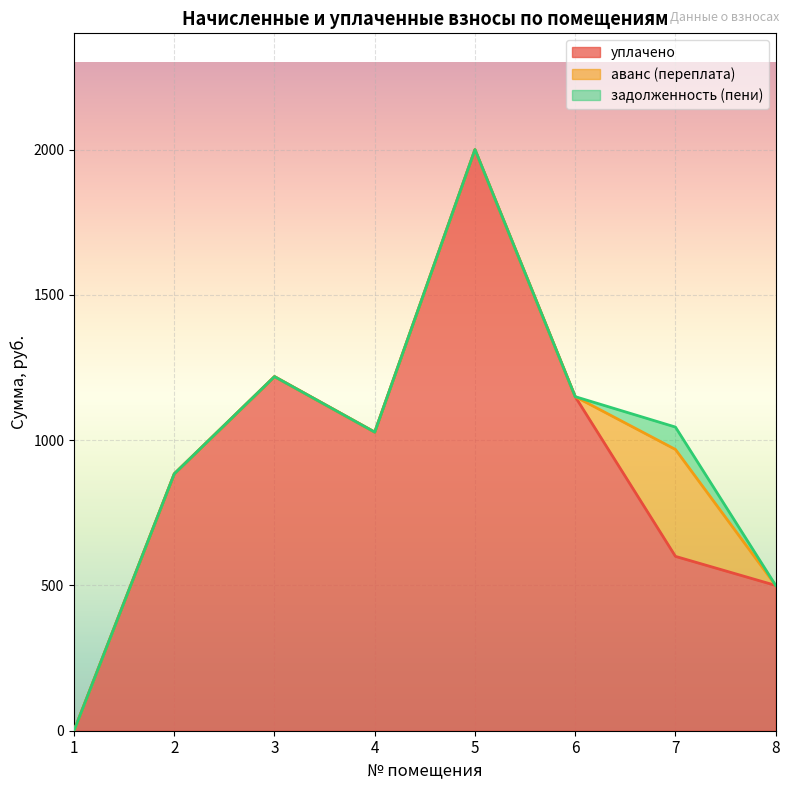

Count the number of categories in the chart.

8